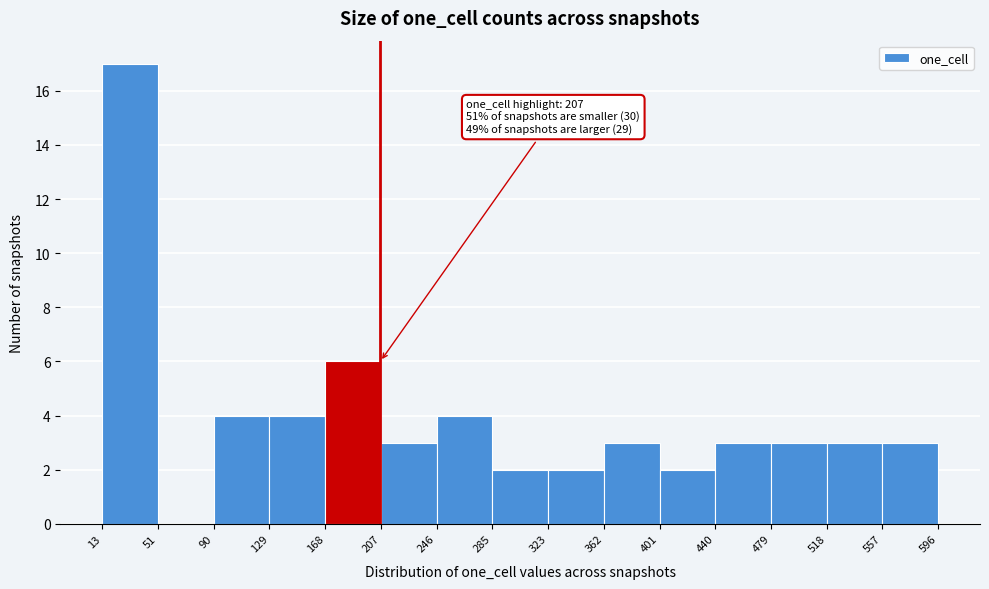

Over which range of the x-axis is the bar tallest?

13 to 51